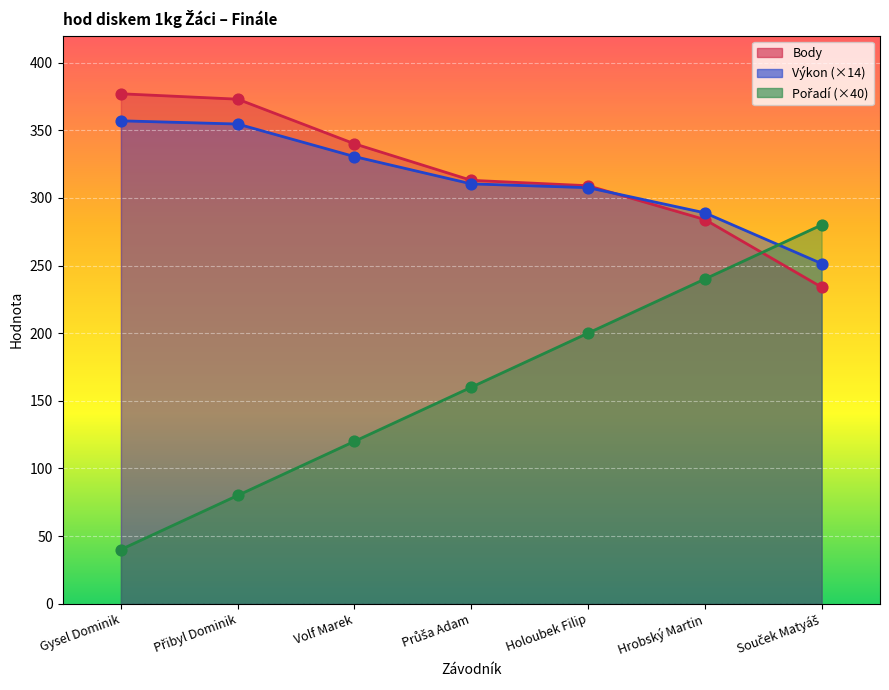

Which series reaches the minimum Y coordinate?

Pořadí